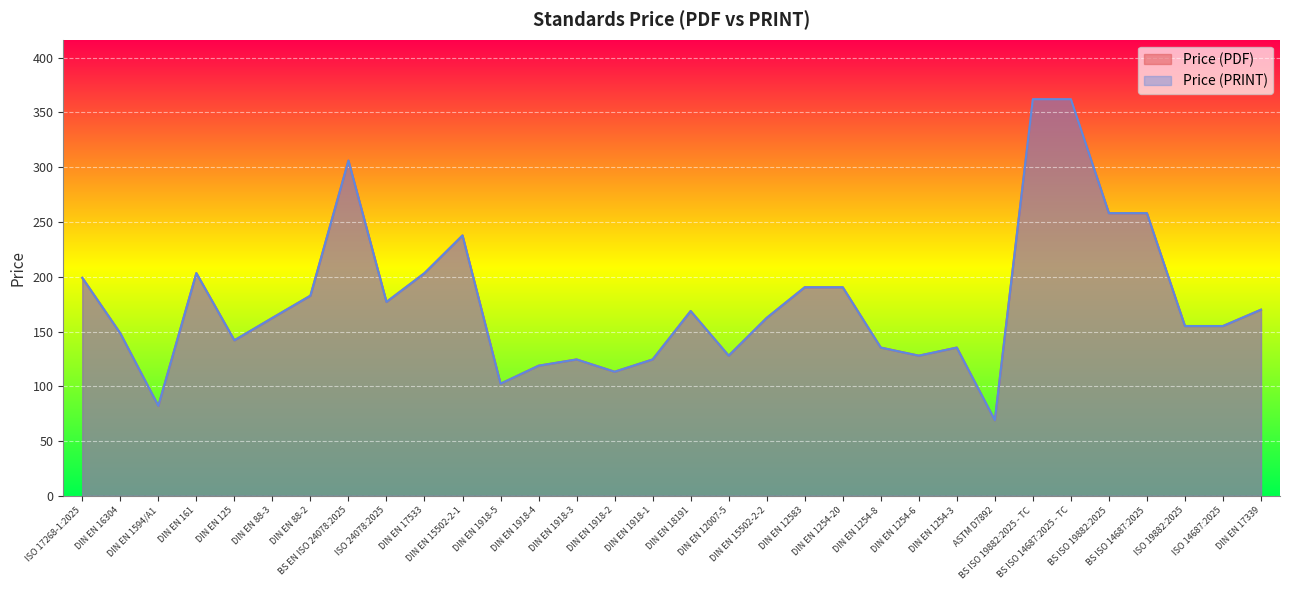

Reading right to left, extract all data points from this chart.

Price (PDF): 169.9	155.0	155.0	258.0	258.0	362.0	362.0	69.0	135.3	127.9	135.3	190.4	190.4	162.4	127.9	168.7	124.5	113.3	124.5	118.8	102.3	237.7	203.3	177.0	306.0	182.7	162.4	142.0	203.3	82.2	148.3	199.0
Price (PRINT): 169.9	155.0	155.0	258.0	258.0	362.0	362.0	69.0	135.3	127.9	135.3	190.4	190.4	162.4	127.9	168.7	124.5	113.3	124.5	118.8	102.3	237.7	203.3	177.0	306.0	182.7	162.4	142.0	203.3	82.2	148.3	199.0